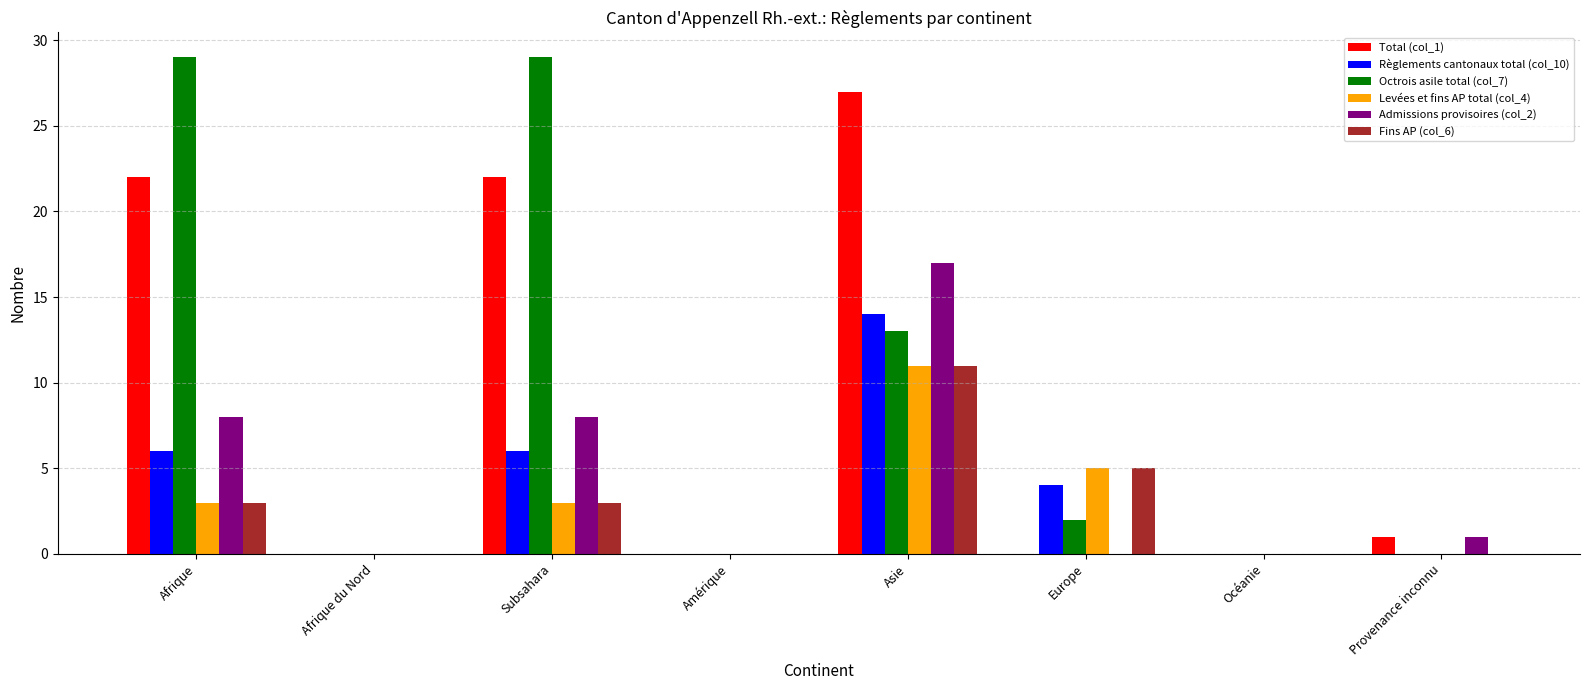

What is the sum of all Règlements cantonaux total (col_10) values?

30